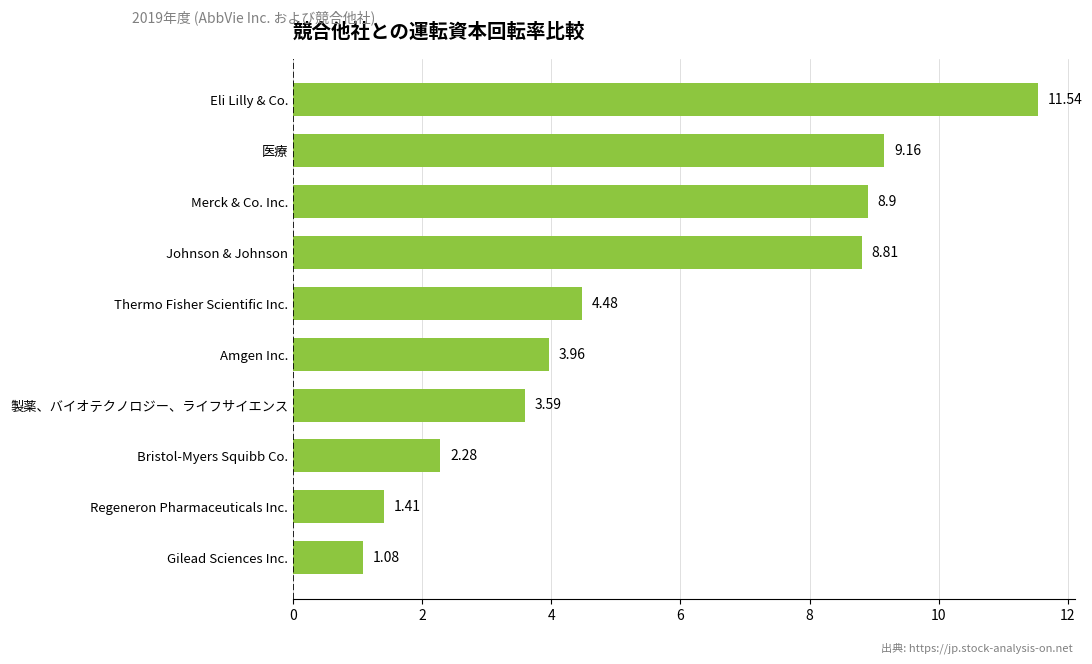

Rank the categories by value from lowest to highest.

Gilead Sciences Inc., Regeneron Pharmaceuticals Inc., Bristol-Myers Squibb Co., 製薬、バイオテクノロジー、ライフサイエンス, Amgen Inc., Thermo Fisher Scientific Inc., Johnson & Johnson, Merck & Co. Inc., 医療, Eli Lilly & Co.